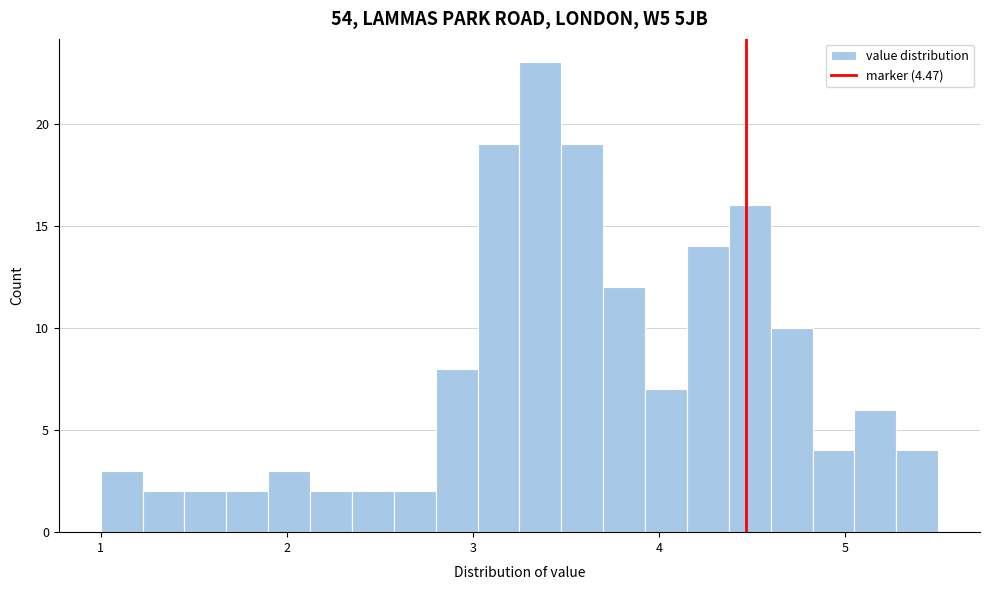

Around what value on the x-axis is the tallest bar? Give the approximate position of its centre, as read against the axis.

3.4